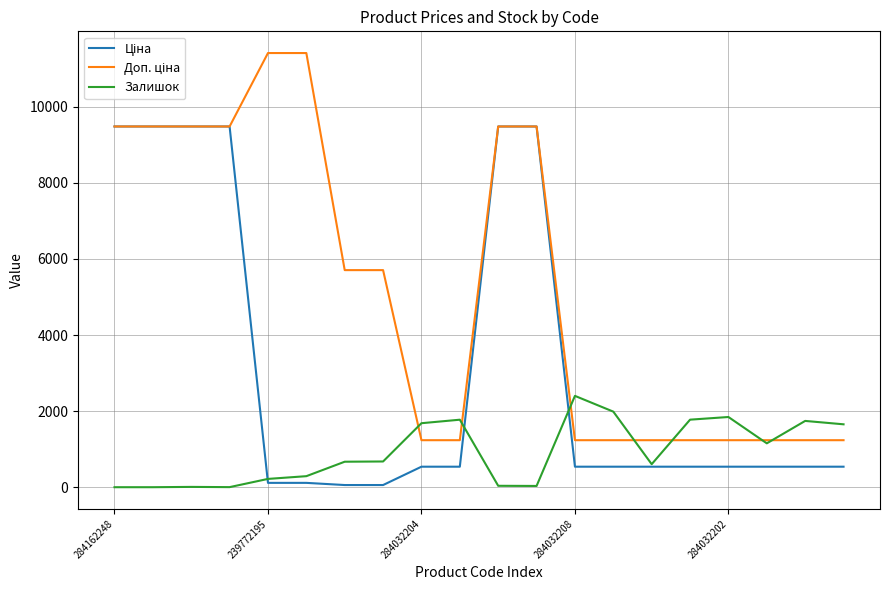

What is the highest value of the Залишок series?

2400.0